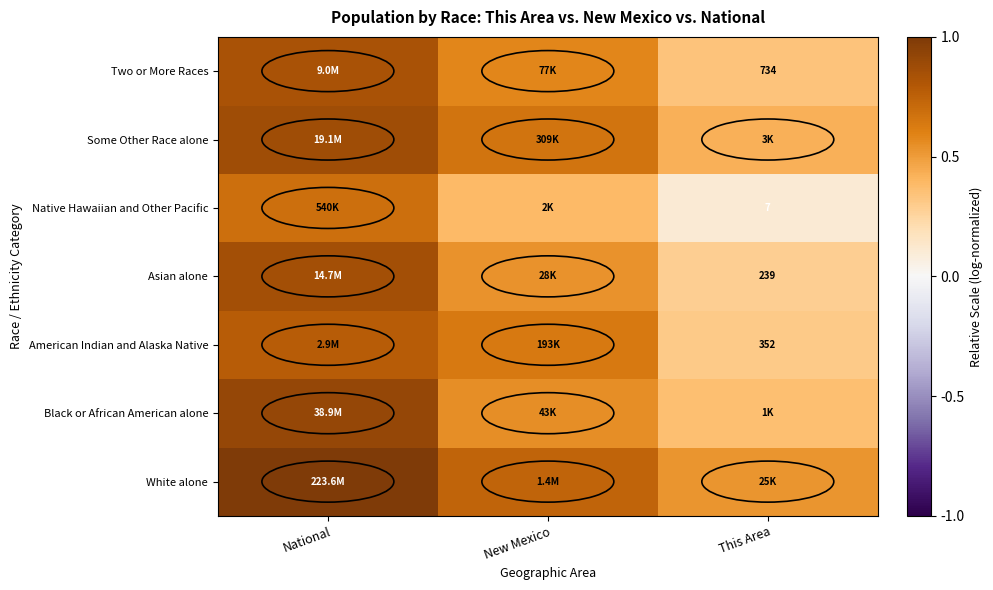

Where is Native Hawaiian and Other Pacific nearest to the value 0?

This Area